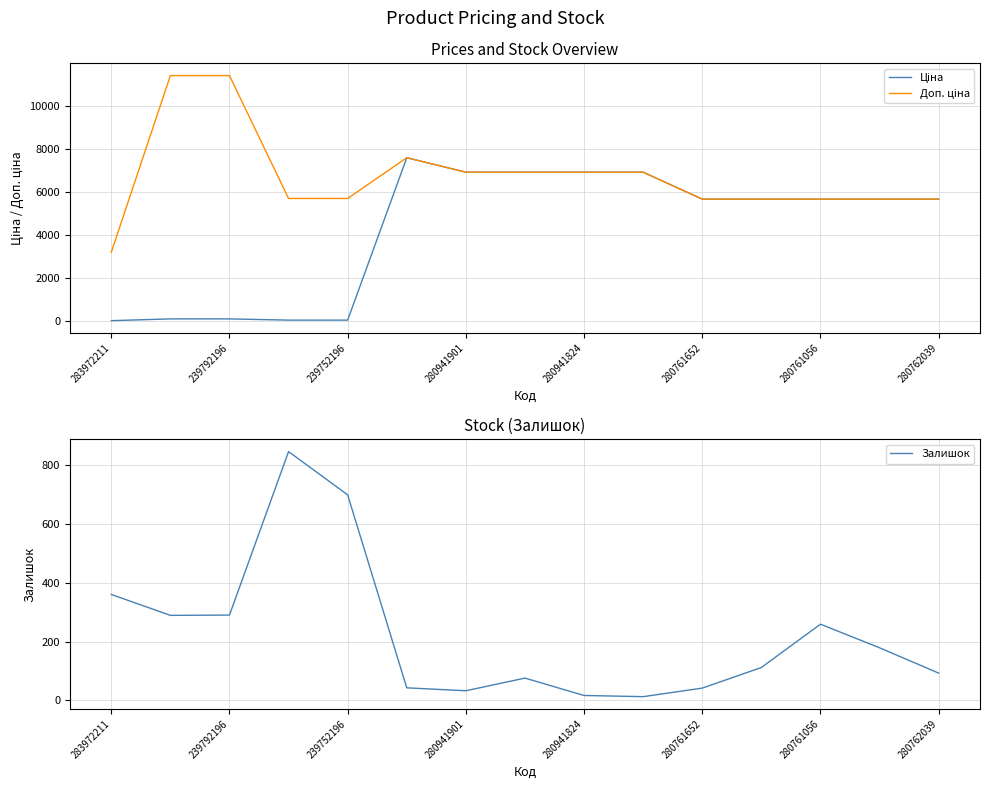

Is it true that Залишок equals 93 at 280762039?

True